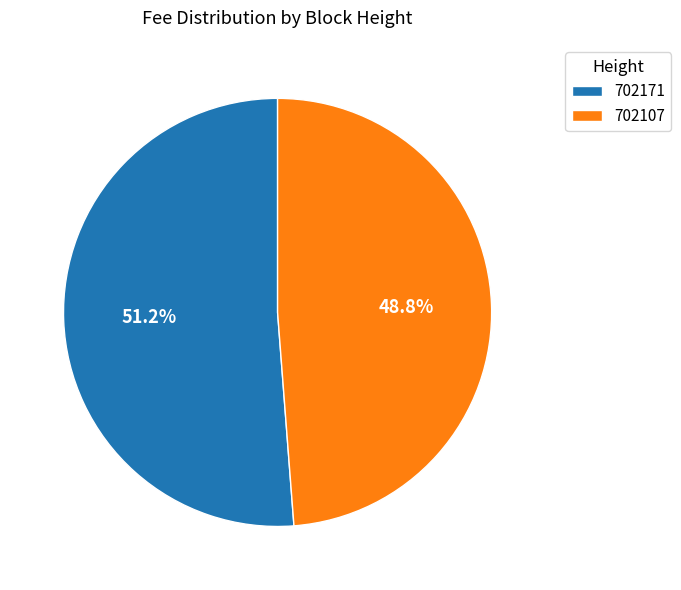

To the nearest percent, what is the combined percentage of 702171 and 702107?

100%